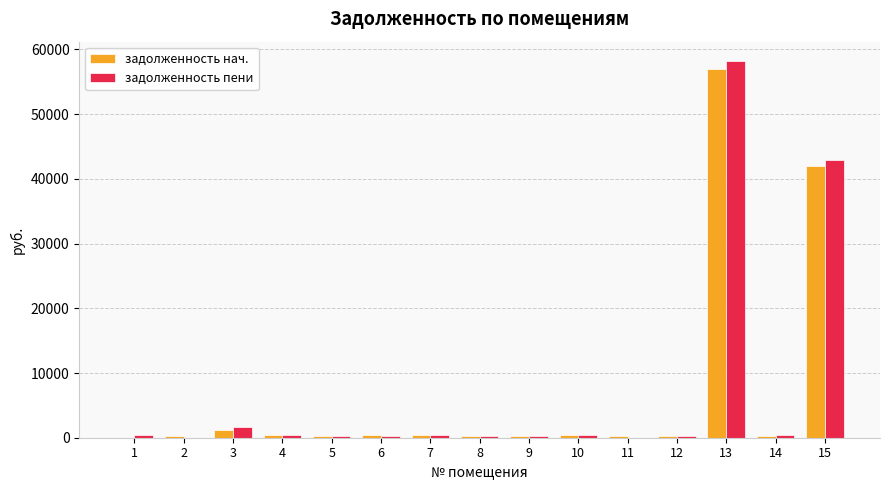

What is the sum of all задолженность нач. values?

103231.0